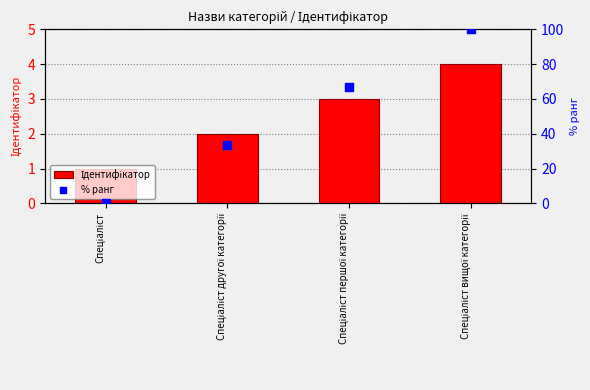

Which series has the widest spread of Y values?

% ранг